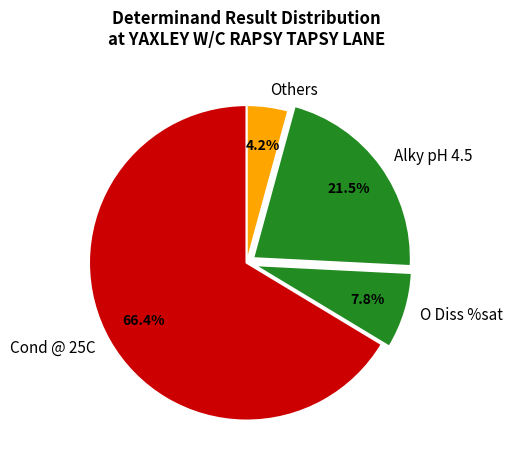

What is the majority slice?

Cond @ 25C